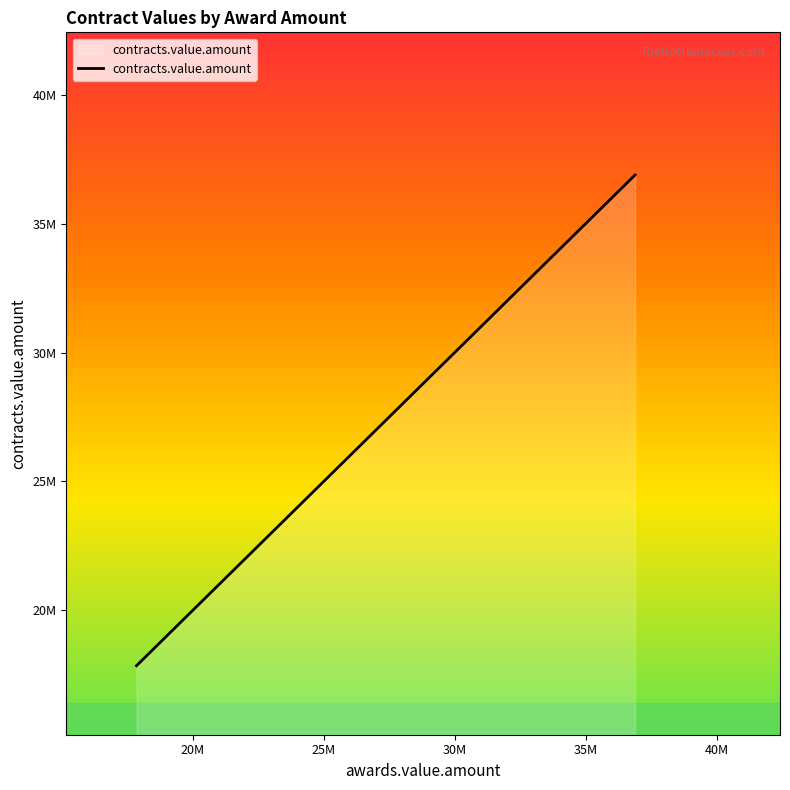

Does the chart have visible grid lines?

No